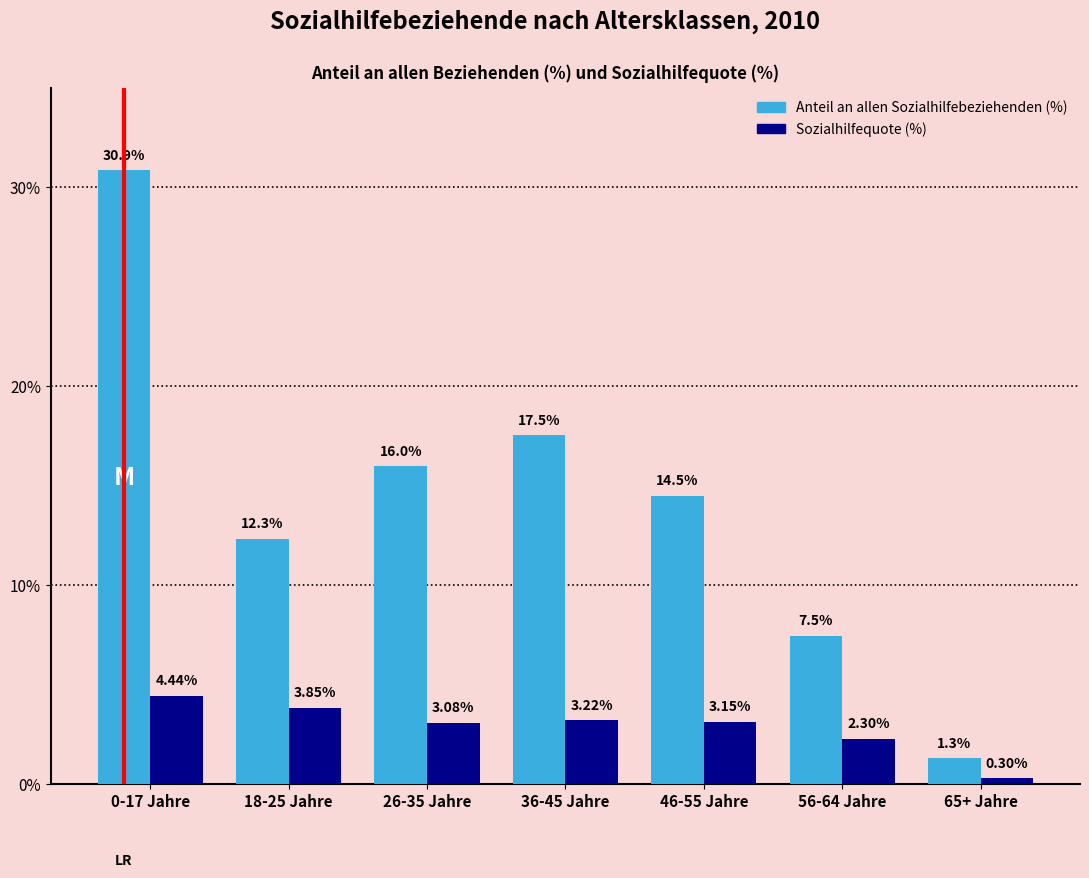

The Anteil an allen Sozialhilfebeziehenden (%) series shows 17.5 at 36-45 Jahre. True or false?

True